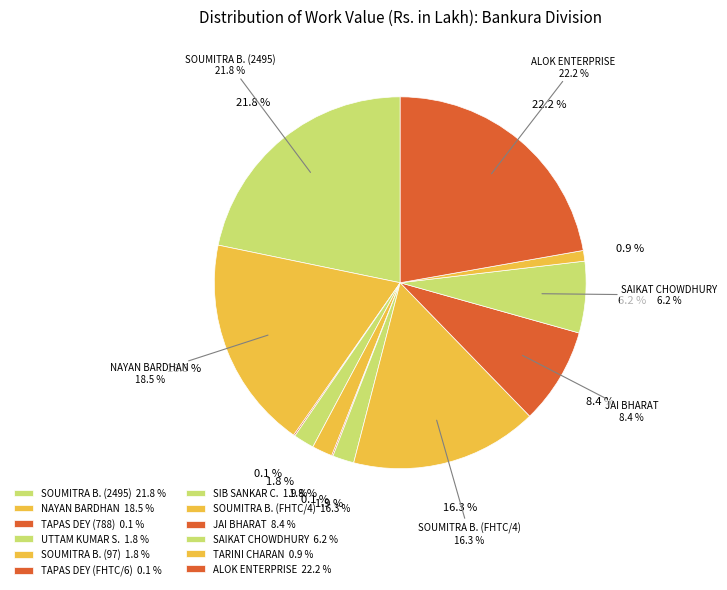

To the nearest percent, what portion does ALOK ENTERPRISE (null) represent?

22%